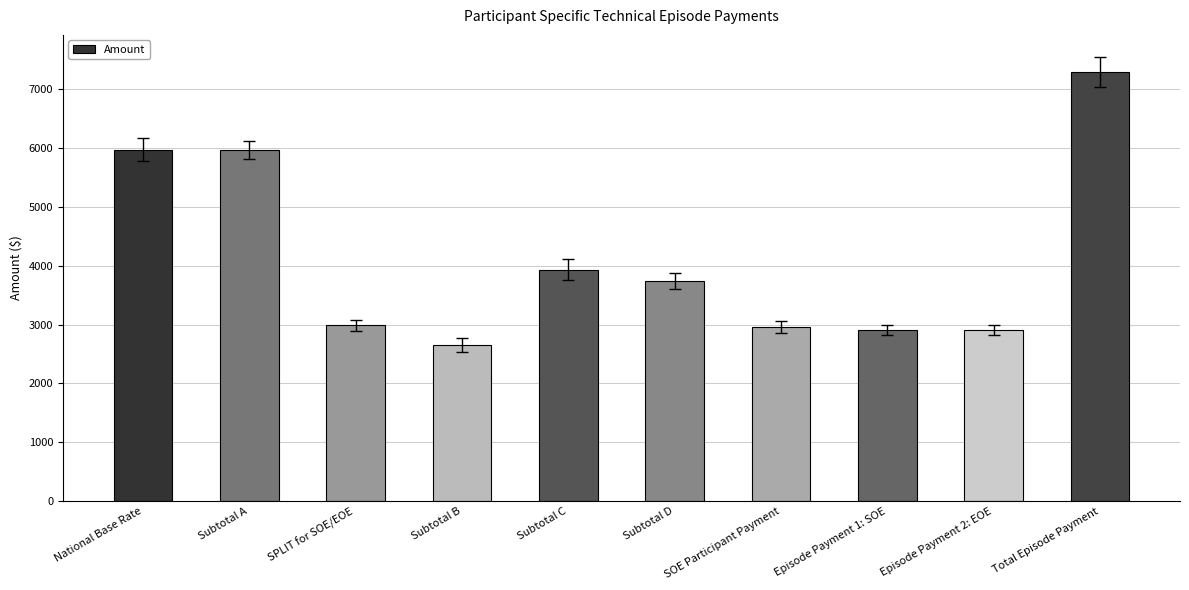

Read the value at Subtotal C.

3931.3